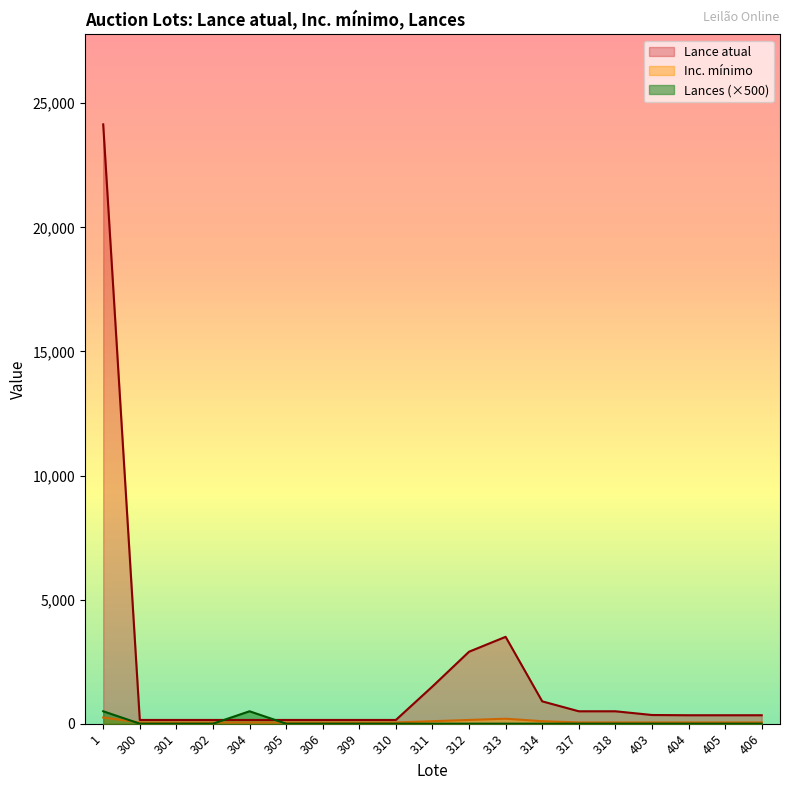

What is the sum of the Lances values at 306 and 304?

500